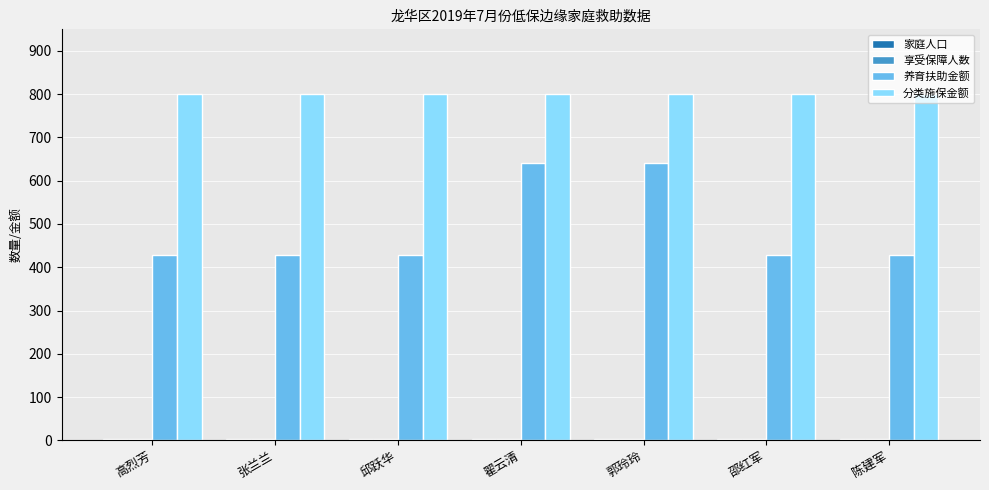

What is the sum of all 分类施保金额 values?

5600